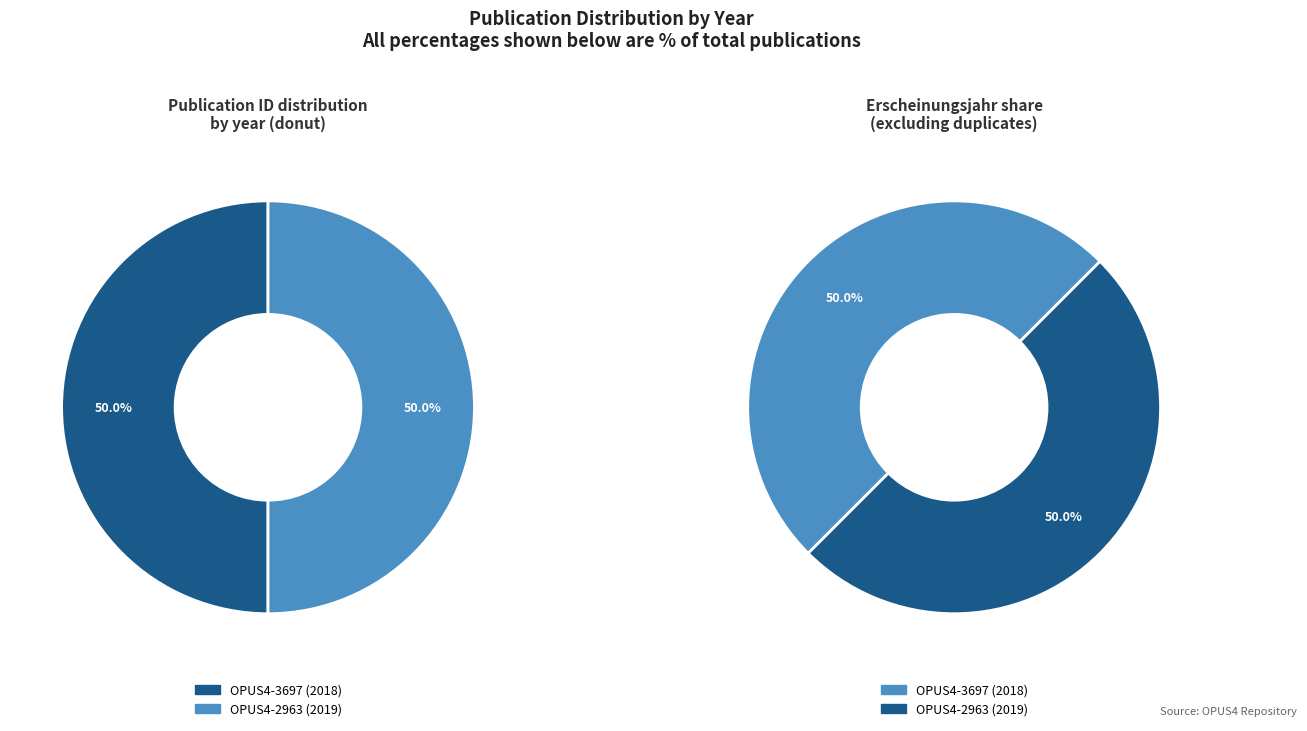

What is the total percentage of OPUS4-3697 (2018) and OPUS4-2963 (2019)?

100.0%